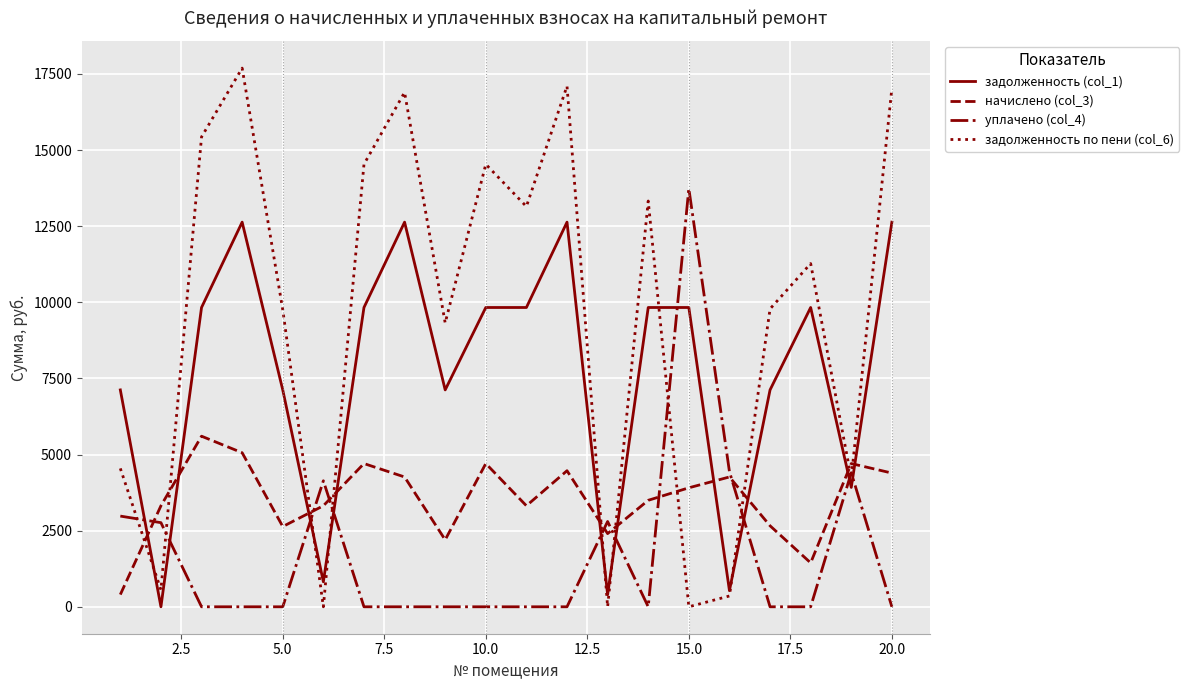

Which series has the largest range (max minus min)?

задолженность по пени (col_6)